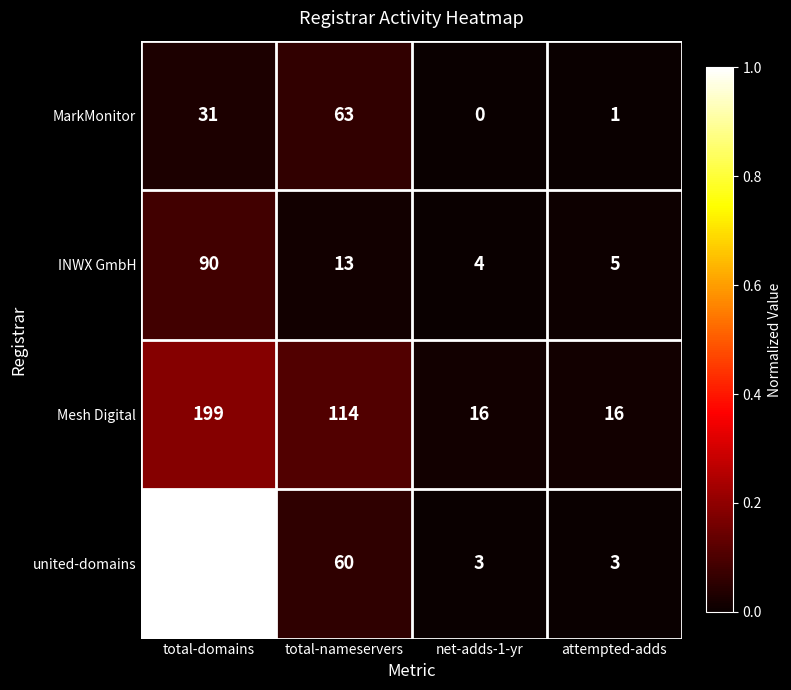

Rank the series by their maximum value, from highest to lowest.

united-domains, Mesh Digital, INWX GmbH, MarkMonitor